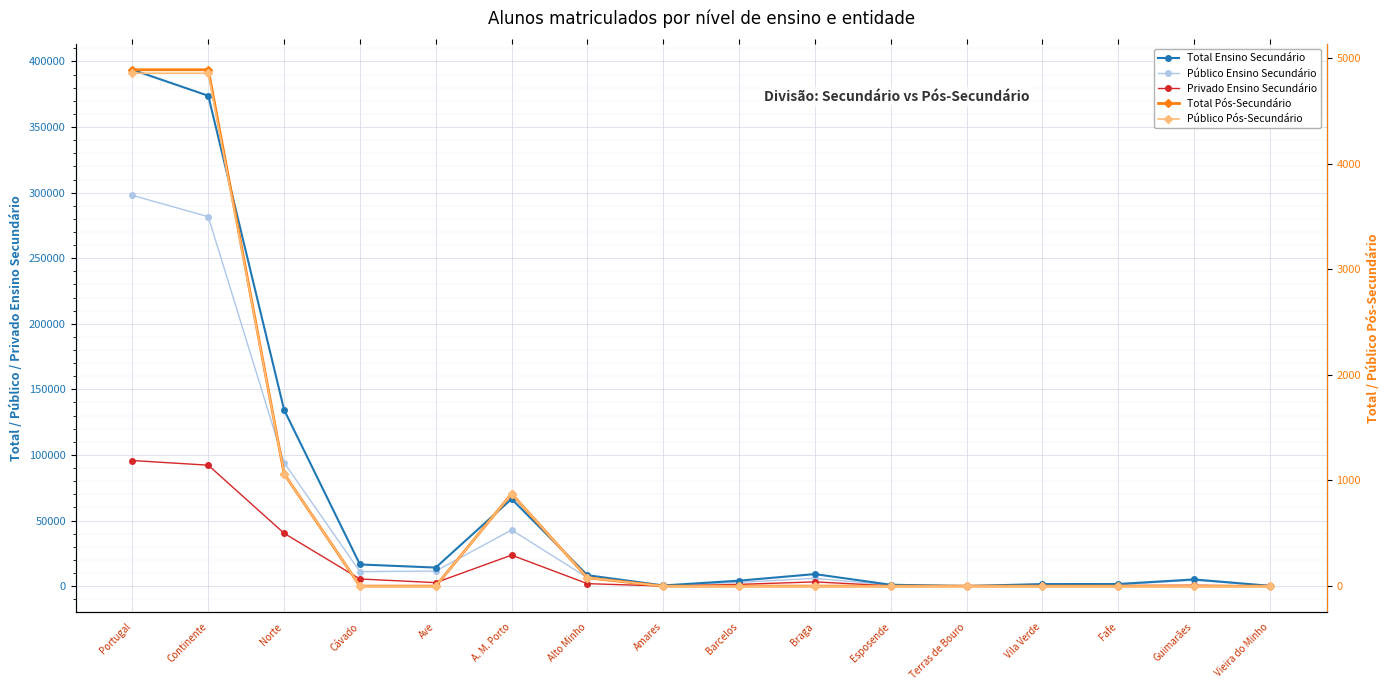

True or false: Público Pós-Secundário and Privado Ensino Secundário cross at least once.

False